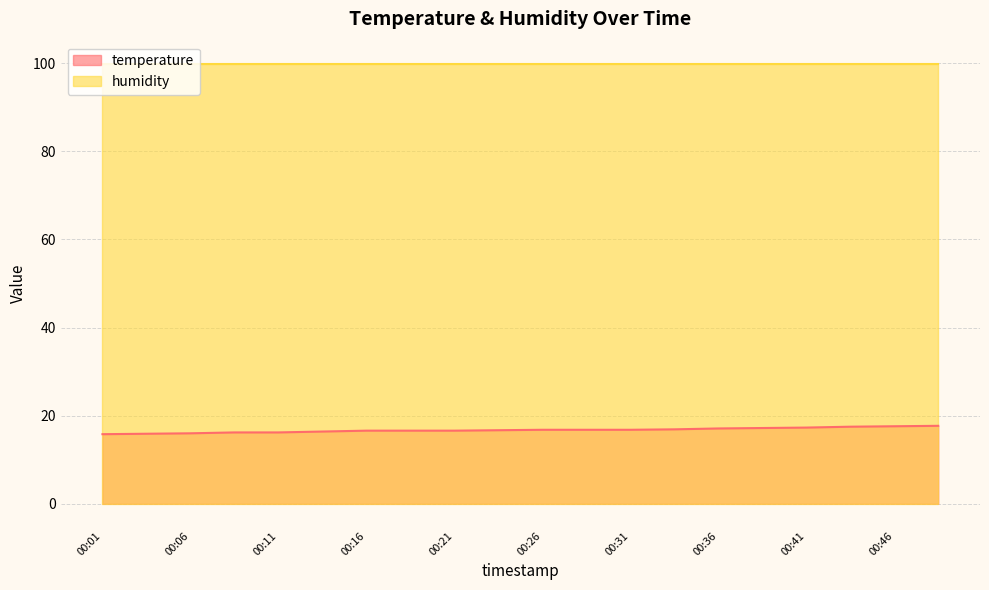

Reading left to right, list all the values displayed in this chart.

15.8	15.9	16.0	16.2	16.2	16.4	16.6	16.6	16.6	16.7	16.8	16.8	16.8	16.9	17.1	17.2	17.3	17.5	17.6	17.7